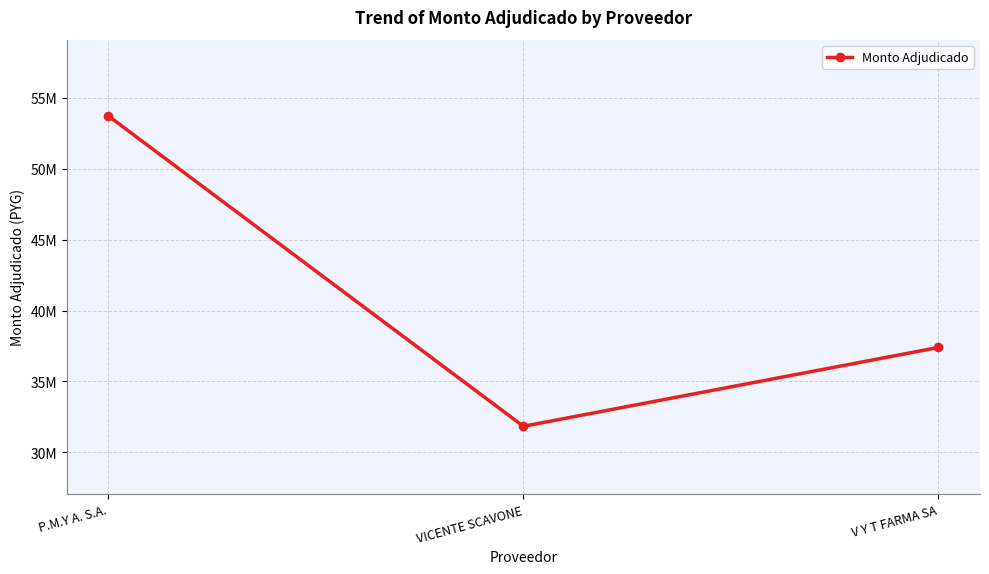

Does the chart have visible grid lines?

Yes